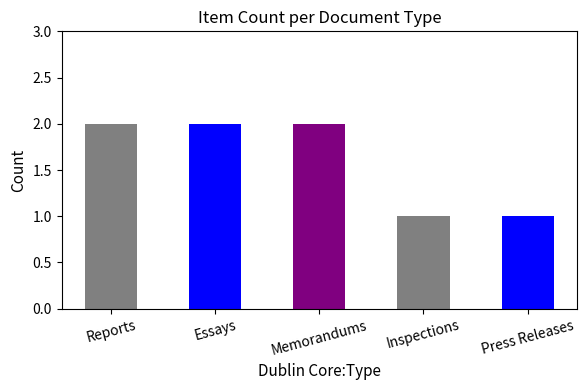

What is the label of the 2nd bar from the right?

Inspections